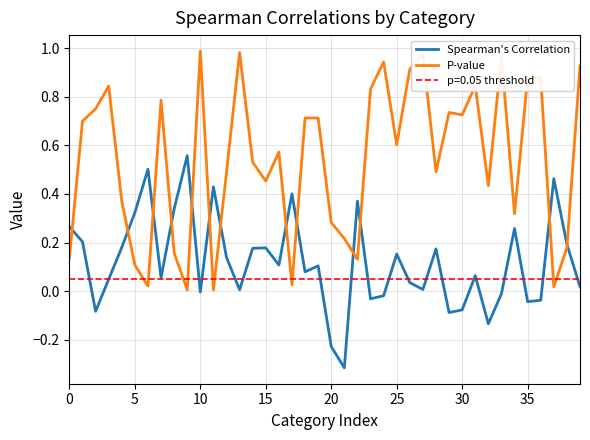

Which series ends up on top after the final intersection of P-value and Spearman's Correlation?

P-value